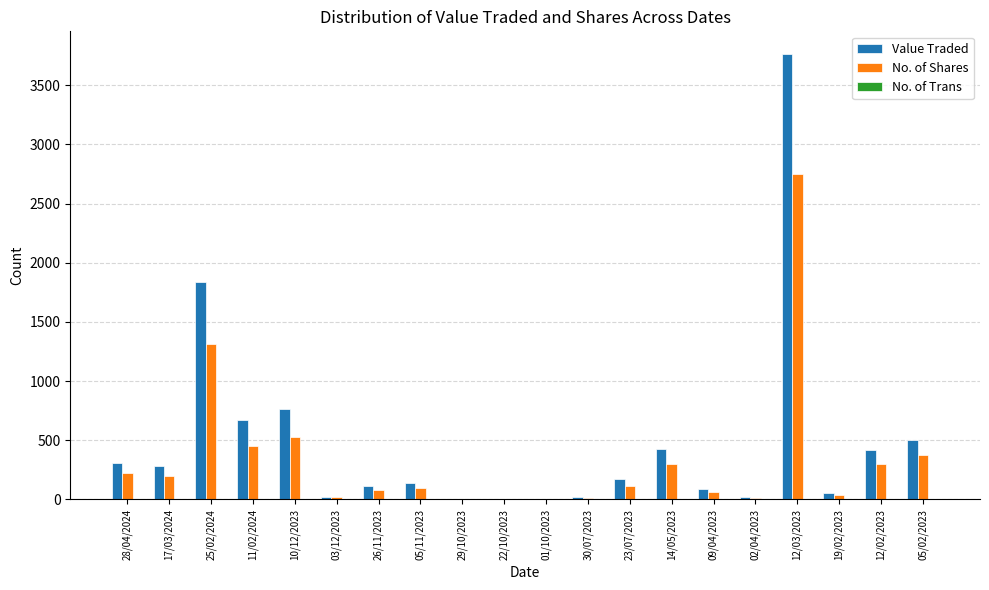

At which category is the sum across all series the highest?

12/03/2023